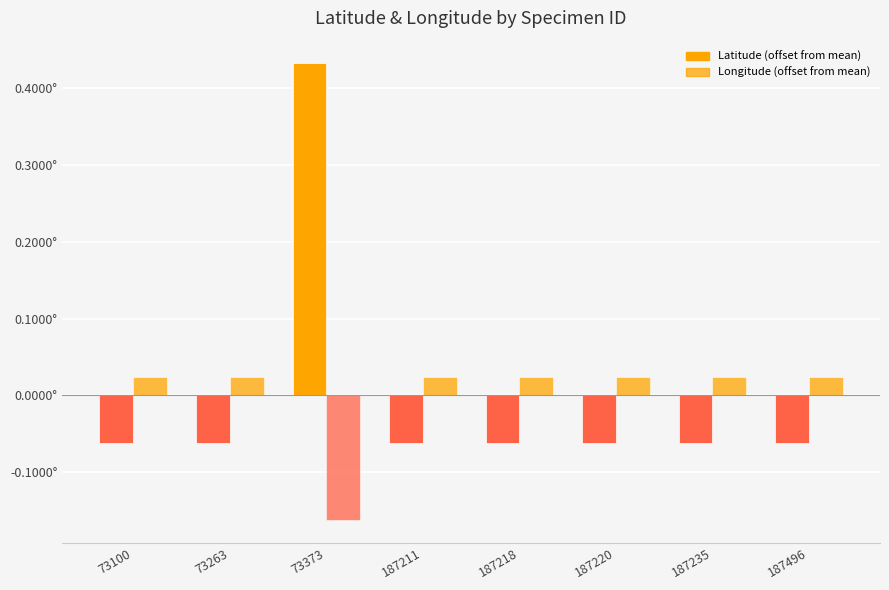

At which label is Longitude (offset from mean) closest to 0?

73100